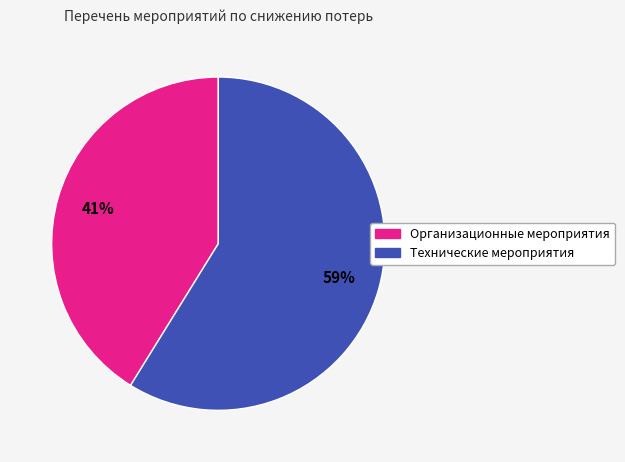

Which category accounts for the majority?

Технические мероприятия